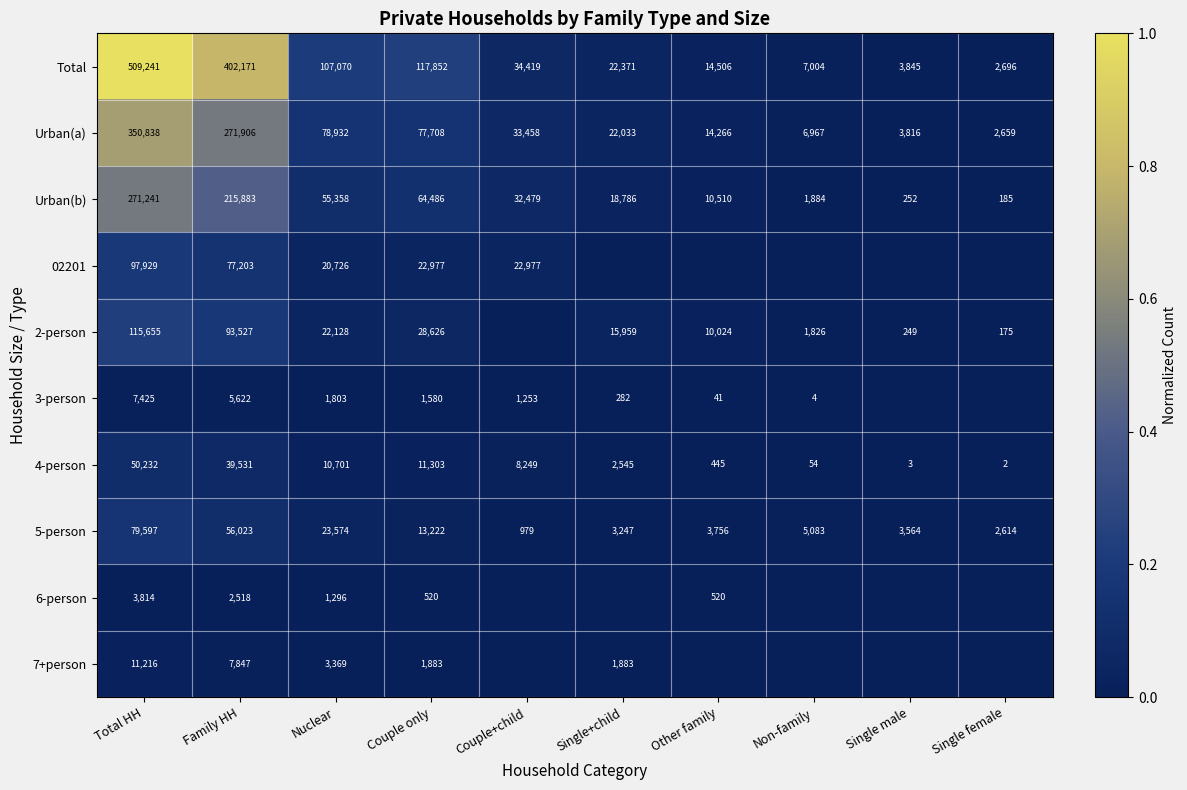

The Total series shows 0.0 at Single+child. True or false?

False